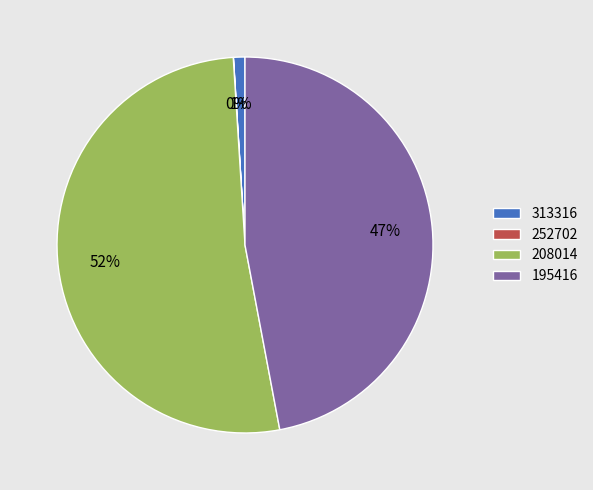

Which category has the biggest portion of the pie?

208014